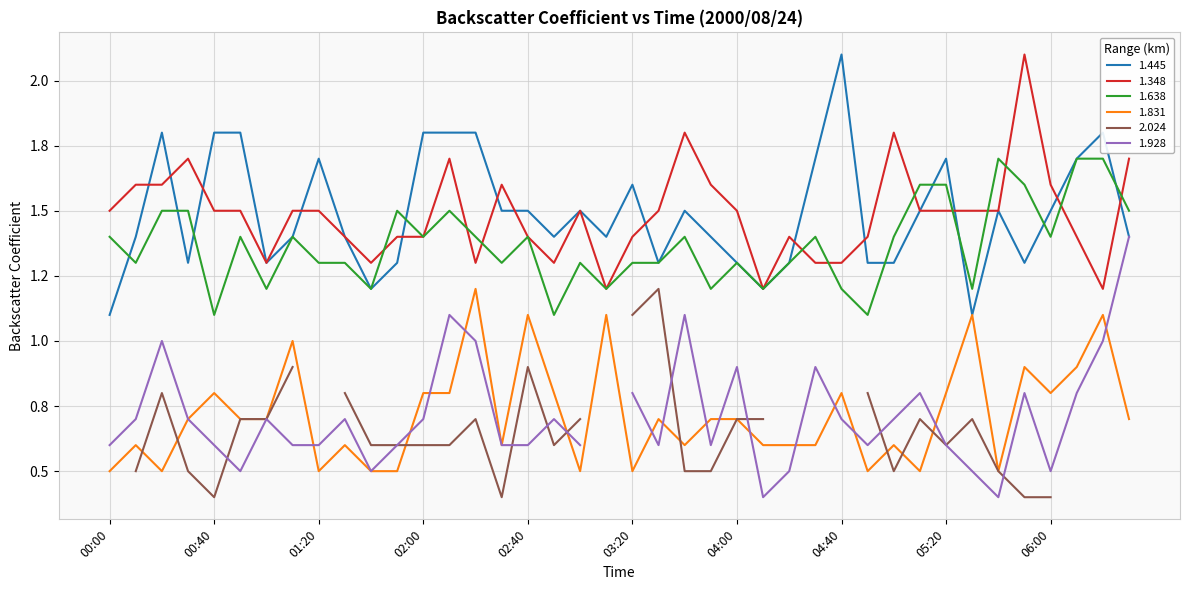

At which category does 1.638 reach its first local valley?

00:10